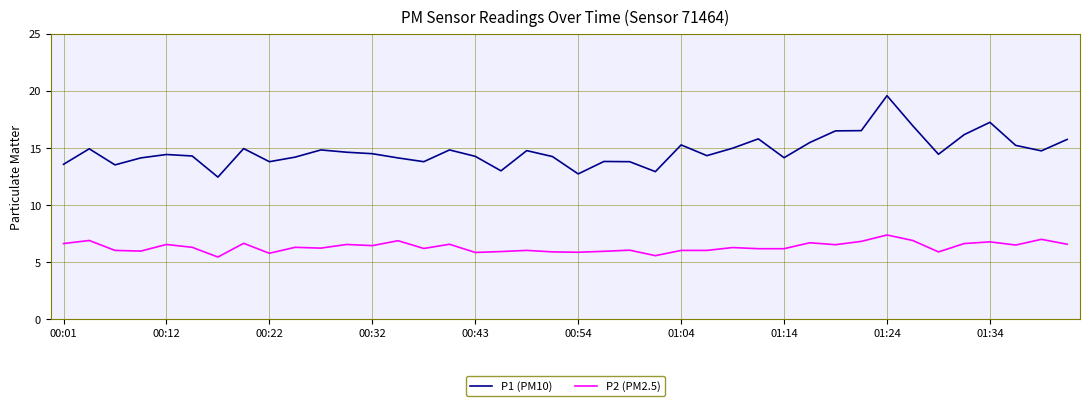

How many categories are shown in the chart?

40